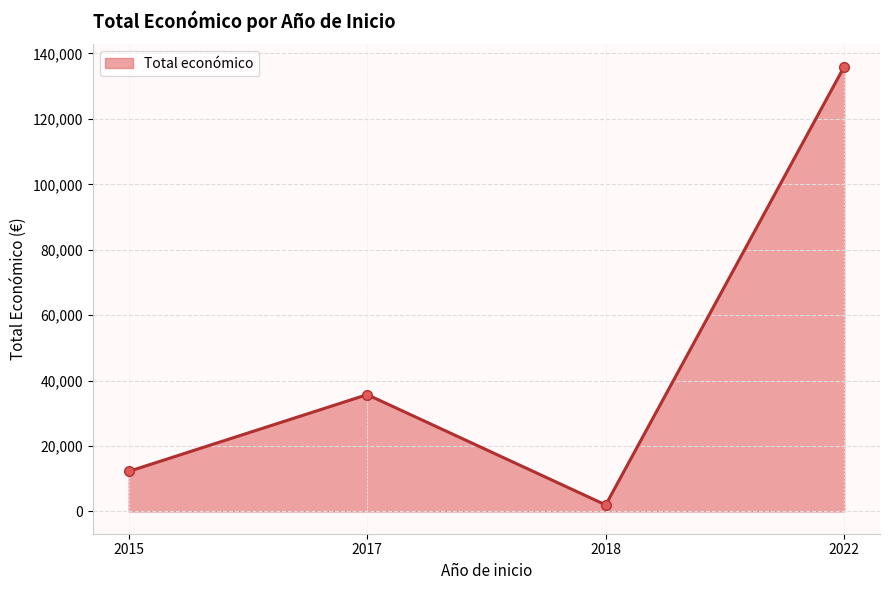

At which category does the chart reach its minimum across all series?

2018